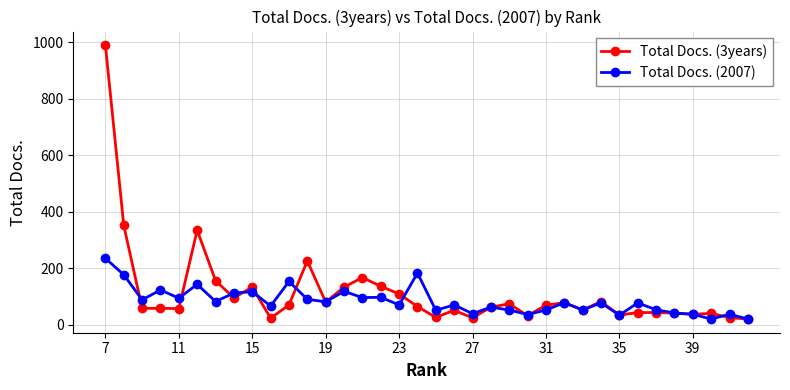

What is the value of the Total Docs. (2007) point at the 5th from the left?

94